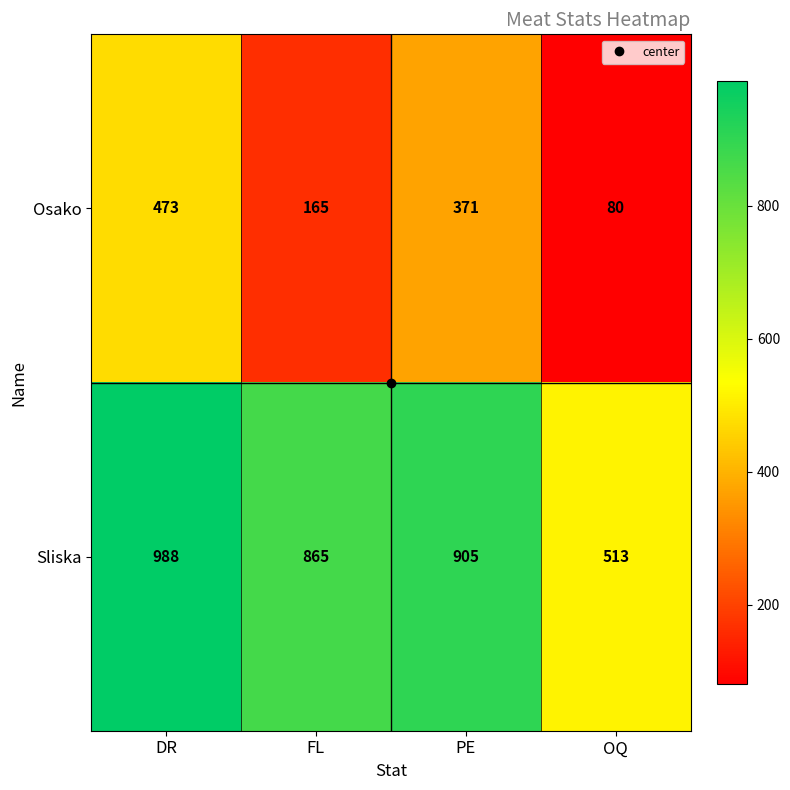

Count the number of data series in this chart.

2